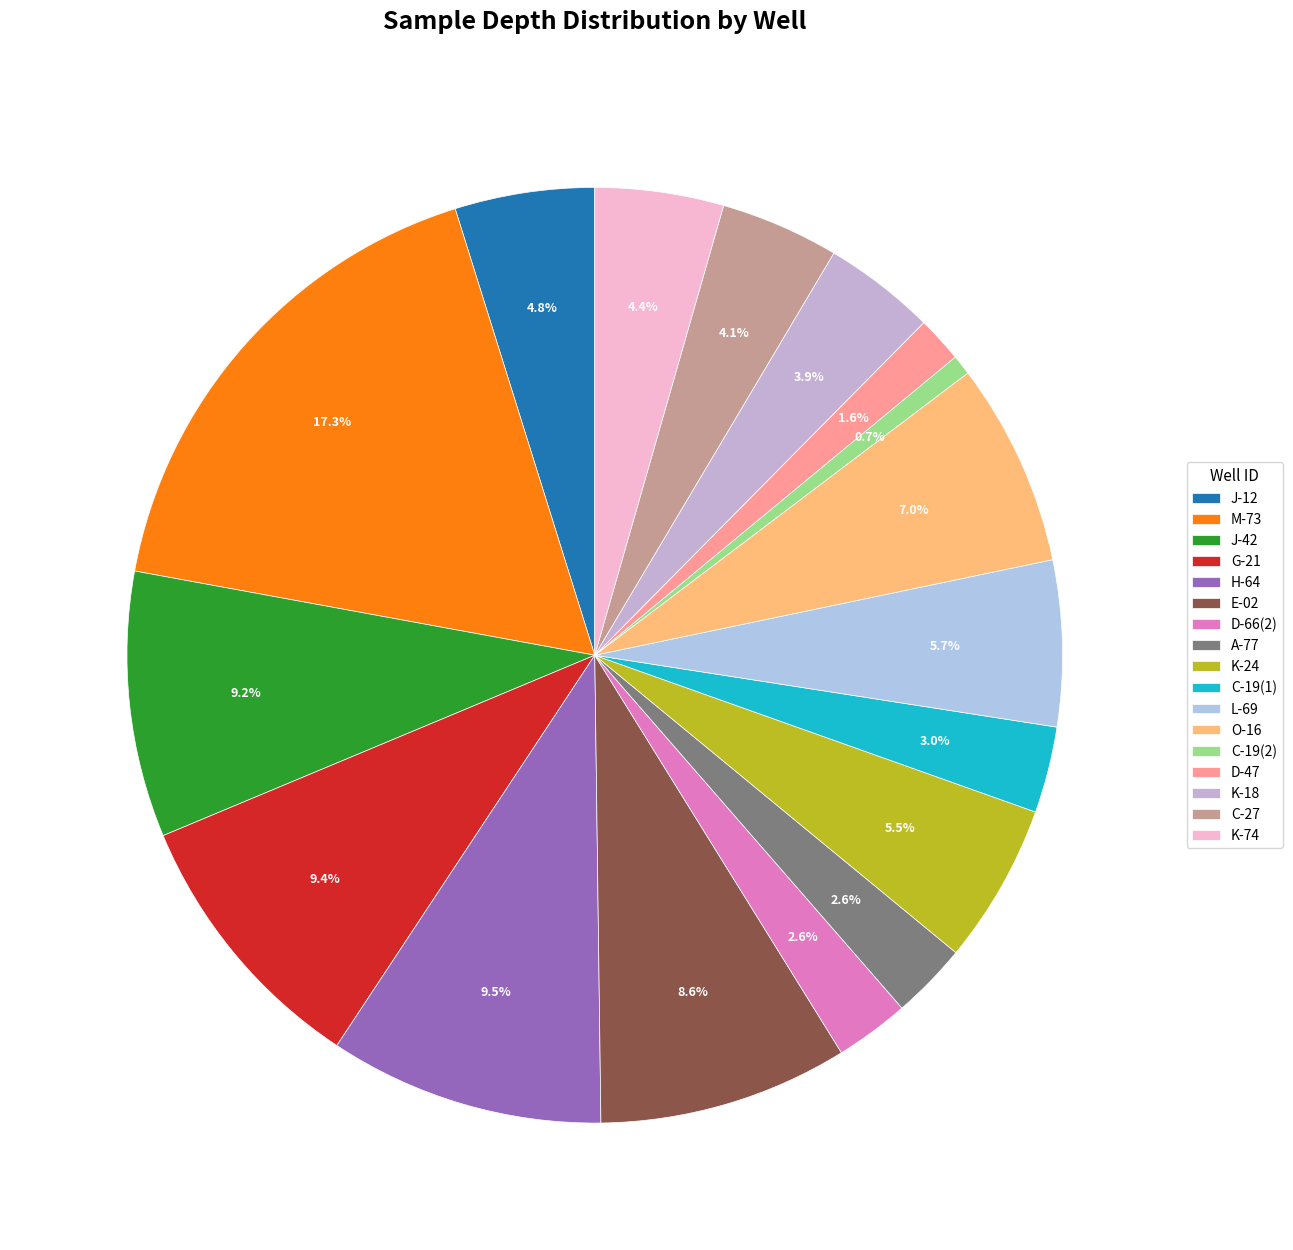

Which category has the smallest portion of the pie?

C-19(2)